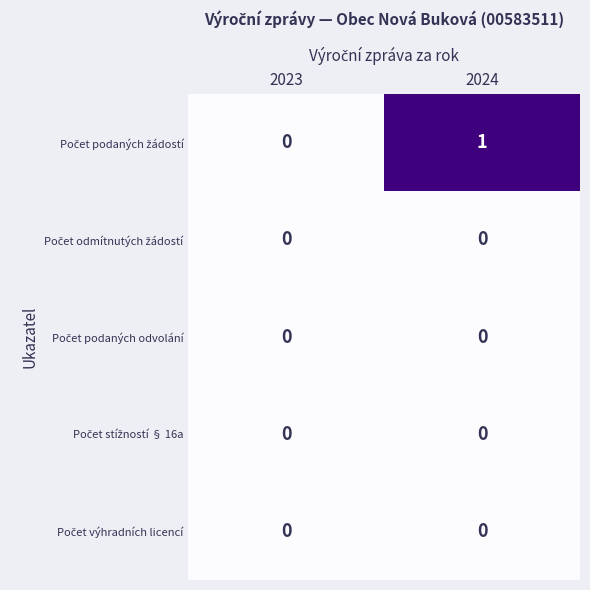

What is the greatest value displayed?

1